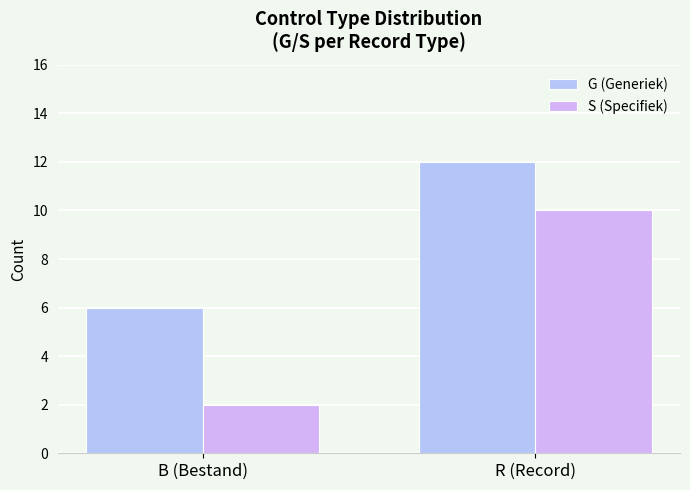

What is the sum of the S (Specifiek) values at B (Bestand) and R (Record)?

12